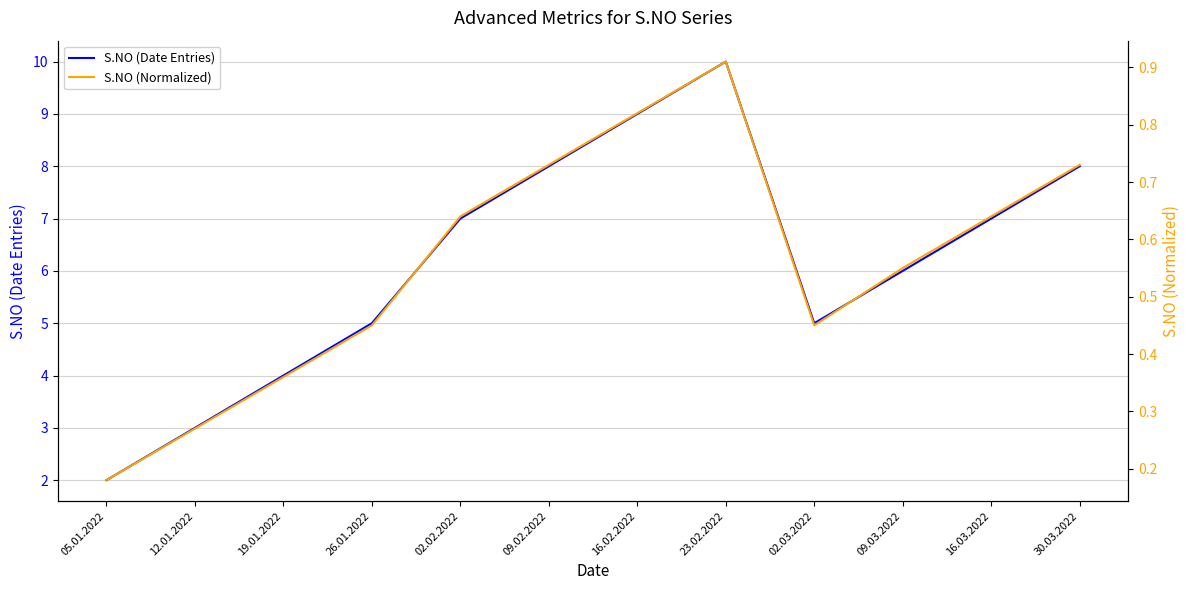

Which series changed the most between 02.02.2022 and 23.02.2022?

S.NO (Date Entries)